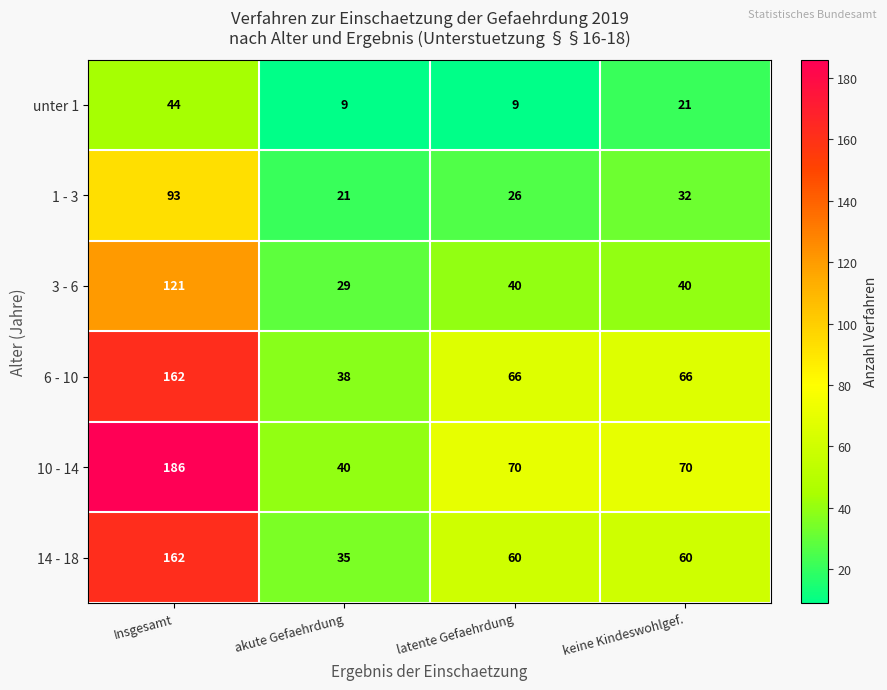

Rank the series at keine Kindeswohlgef. from highest to lowest value.

10 - 14, 6 - 10, 14 - 18, 3 - 6, 1 - 3, unter 1